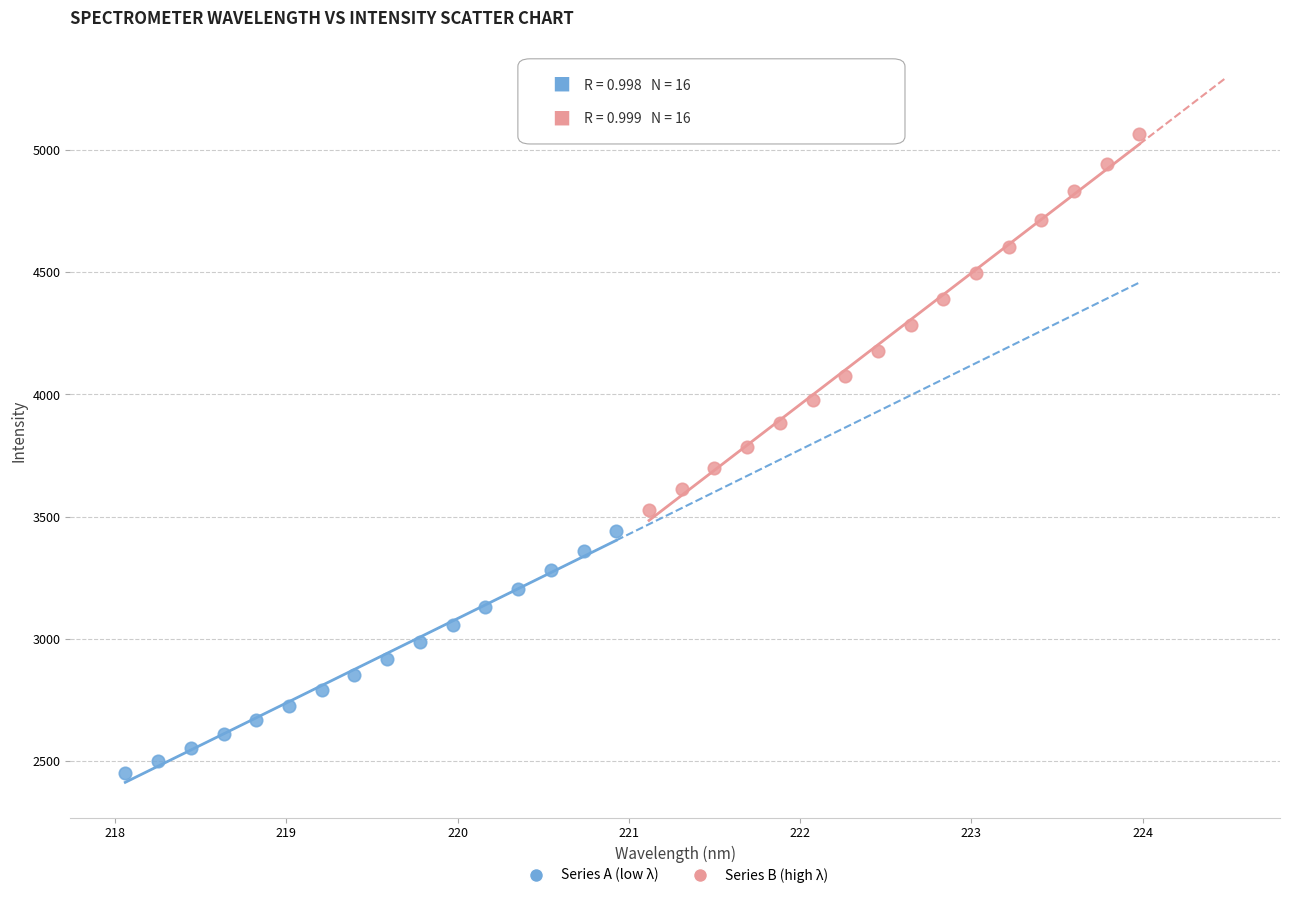

What are all the series names shown in the legend?

Series A (low λ), Series B (high λ)